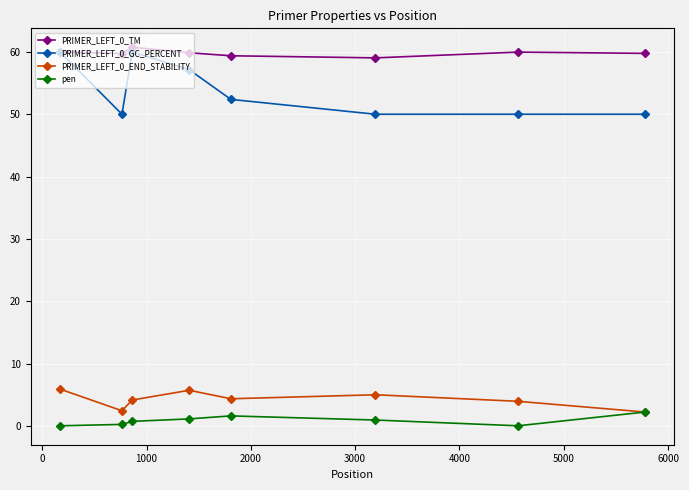

True or false: PRIMER_LEFT_0_TM and PRIMER_LEFT_0_END_STABILITY intersect in this chart.

False